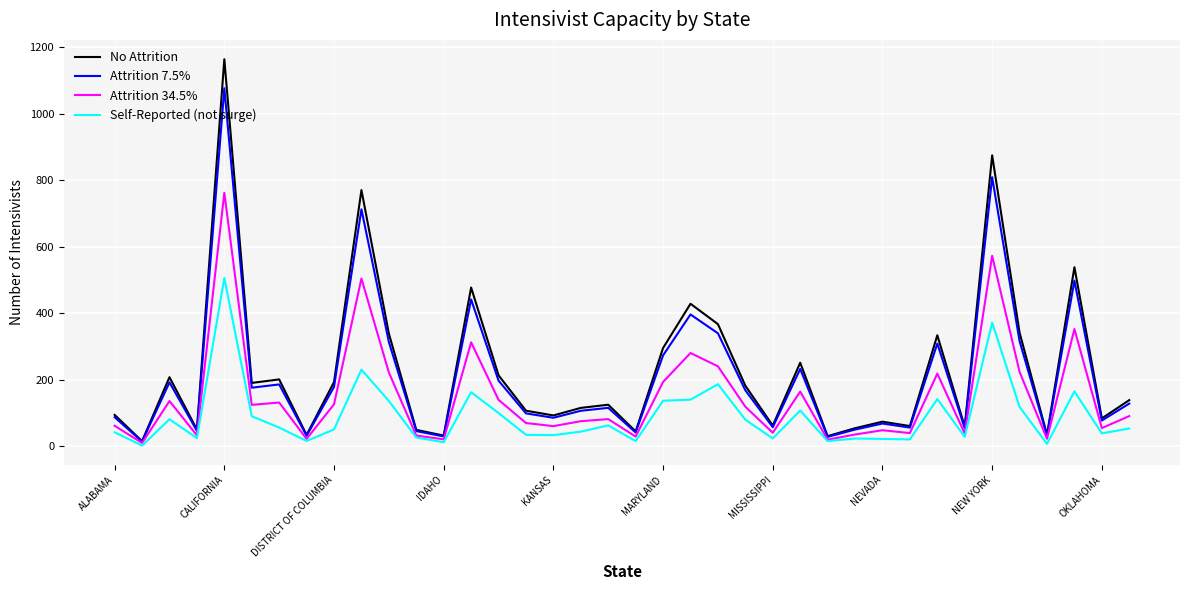

Rank the series by their maximum value, from lowest to highest.

Self-Reported (not surge), Attrition 34.5%, Attrition 7.5%, No Attrition